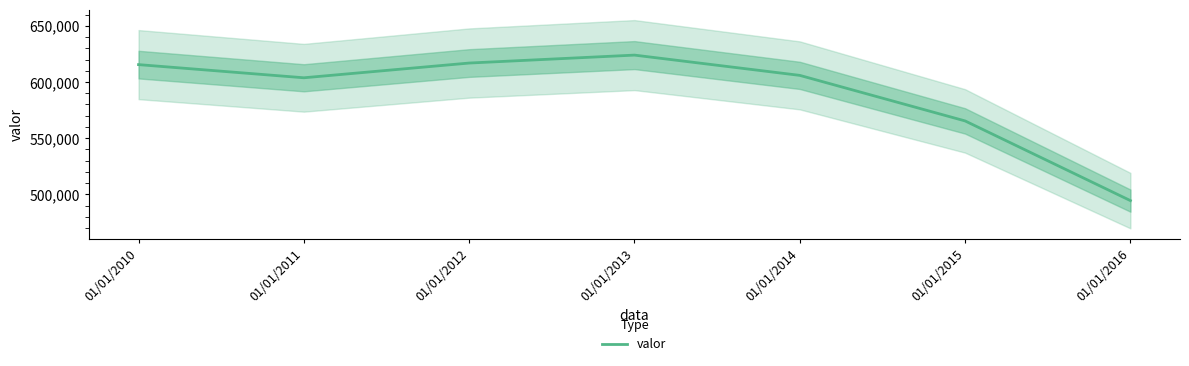

At which category does the data reach its first local peak?

01/01/2013